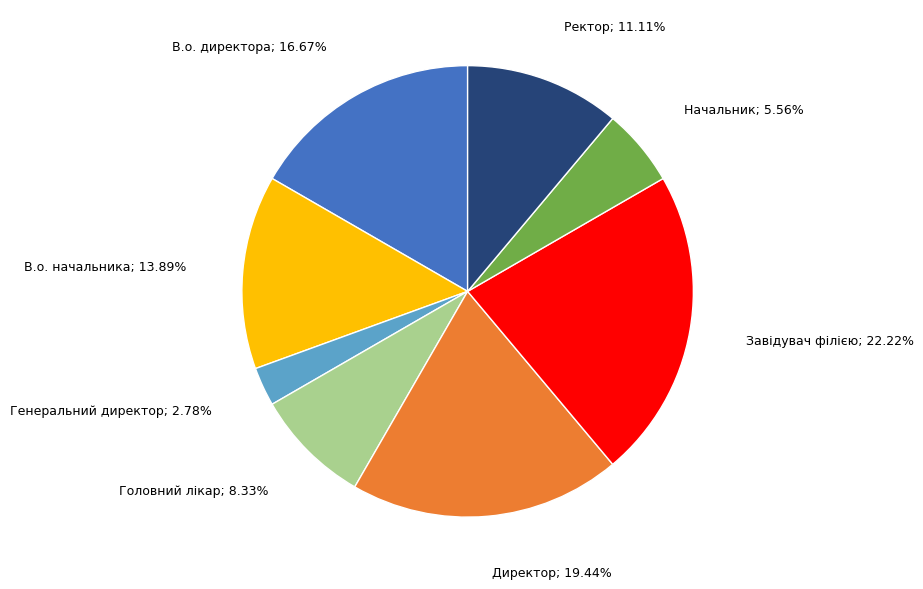

To the nearest percent, what is the average slice percentage?

12%